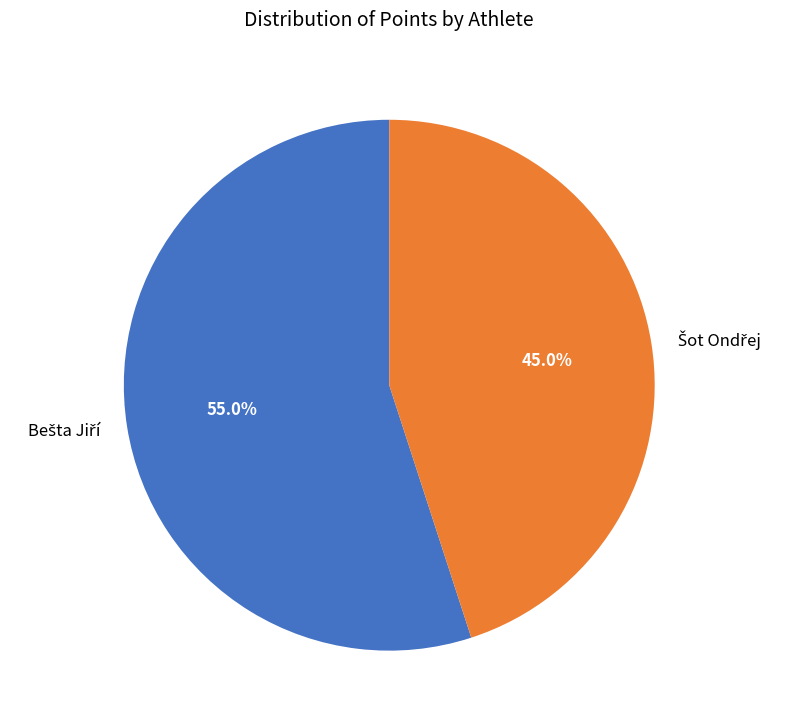

Is there a majority slice in this chart?

Yes